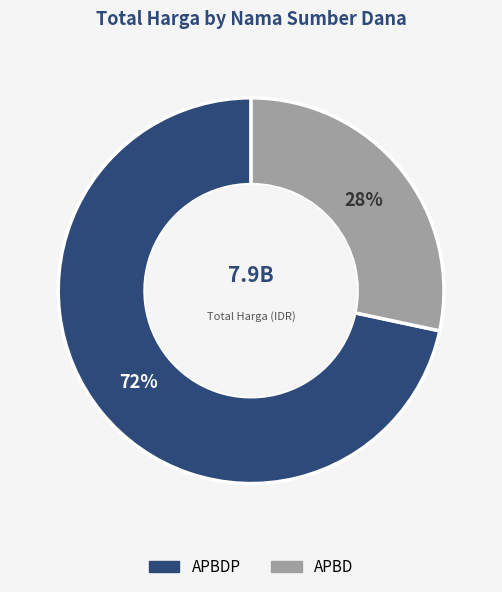

Is there any slice that represents more than half of the pie?

Yes